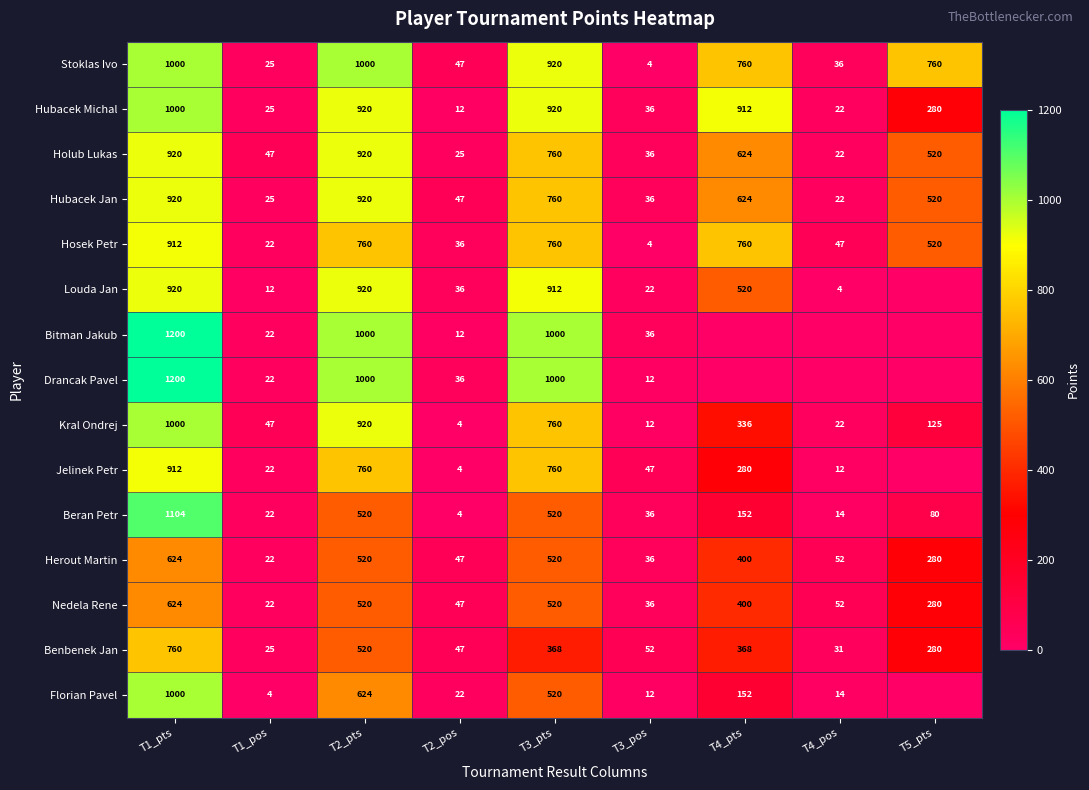

Is it true that Hubacek Jan equals 15 at T3_pos?

False